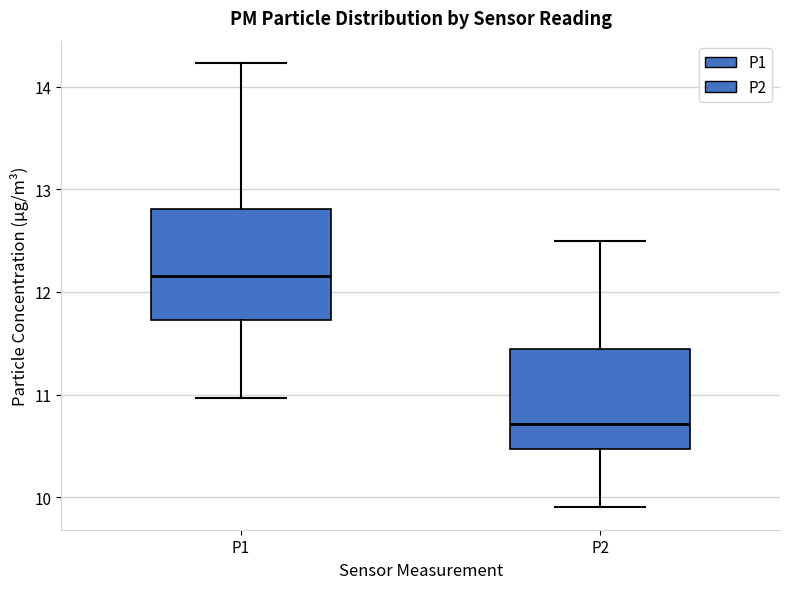

Reading left to right, read every box against the y-axis: the position of its median line, the range the box covers, and the ends of its whiskers. The values are not printed on the chart, so give them approximately, as read against the axis.

P1: median 12.2, box 11.7 to 12.8, whiskers 11.0 to 14.2
P2: median 10.7, box 10.5 to 11.4, whiskers 9.9 to 12.5